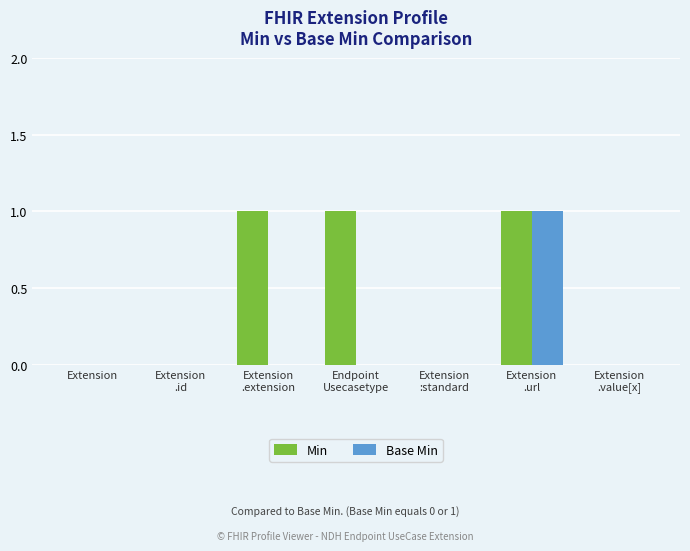

Does the chart contain stacked bars?

No